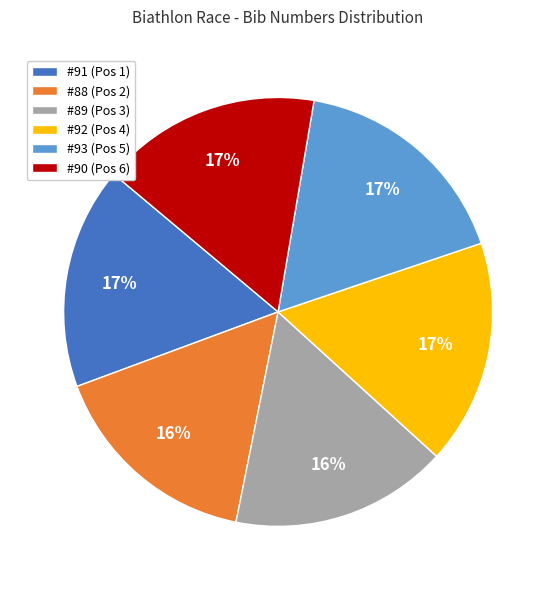

To the nearest percent, what percentage of the pie is #89 (Pos 3)?

16%